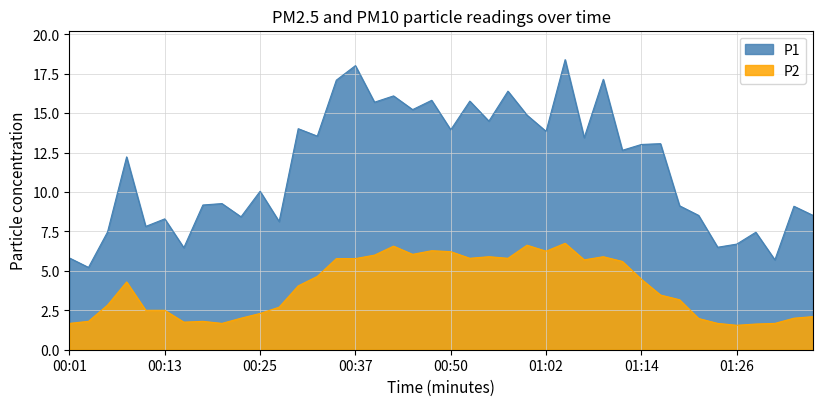

What is the value of the P2 point at the 31st from the left?

4.5